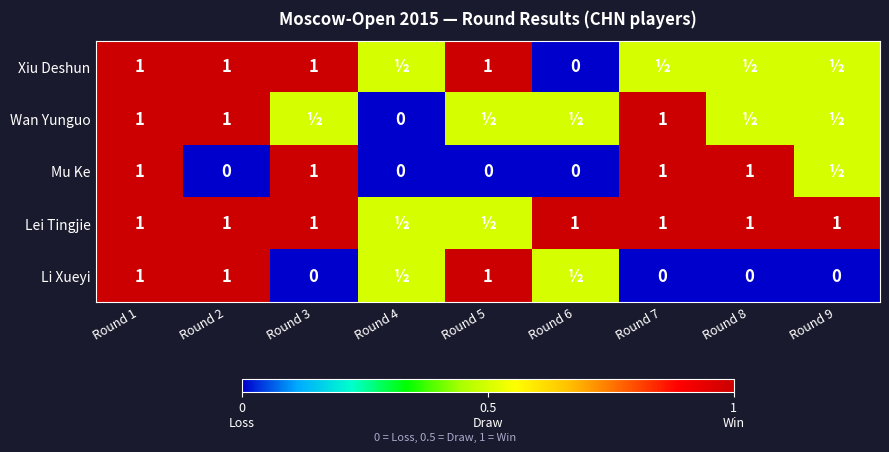

Is it true that Lei Tingjie equals 1.0 at Round 3?

True